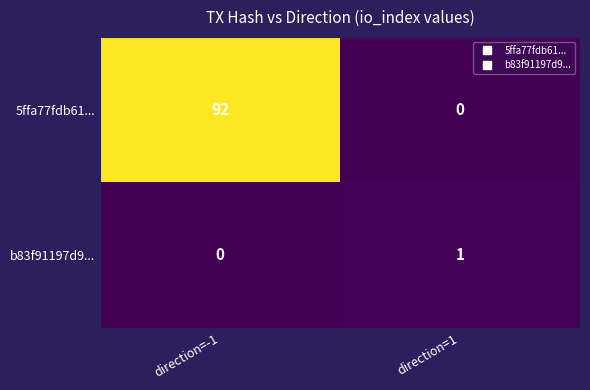

Count the number of categories in the chart.

2